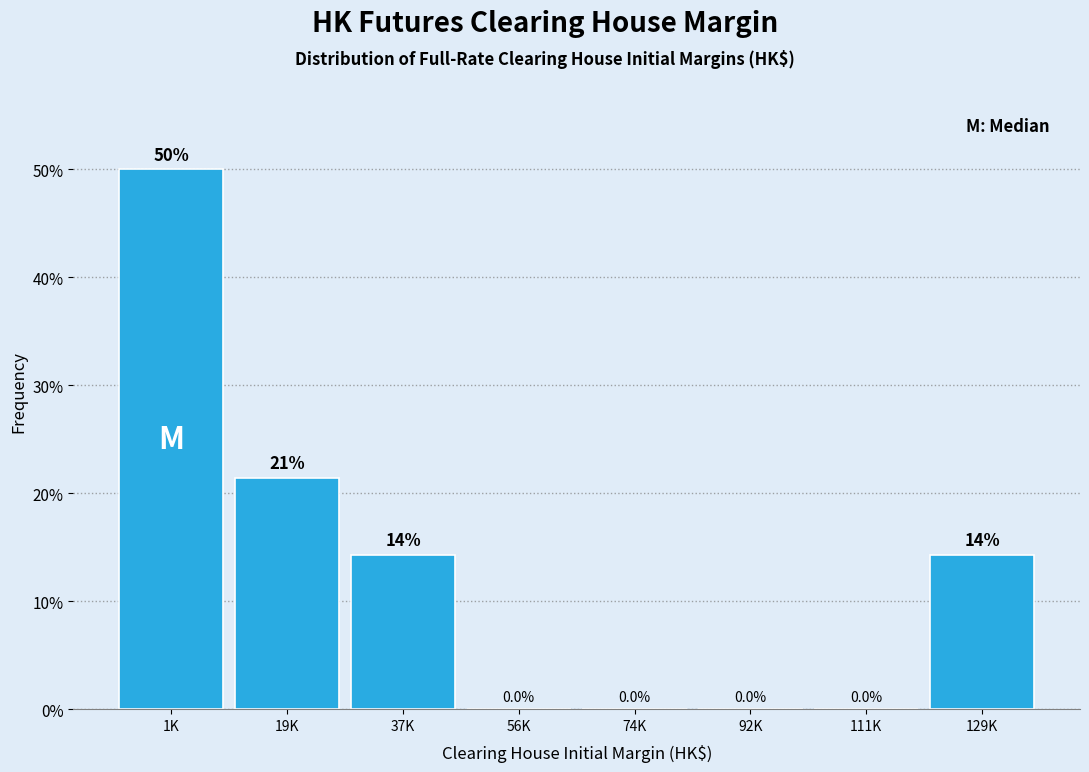

Reading left to right, extract all data points from this chart.

1K=50.0	19K=21.4	37K=14.3	56K=0.0	74K=0.0	92K=0.0	111K=0.0	129K=14.3